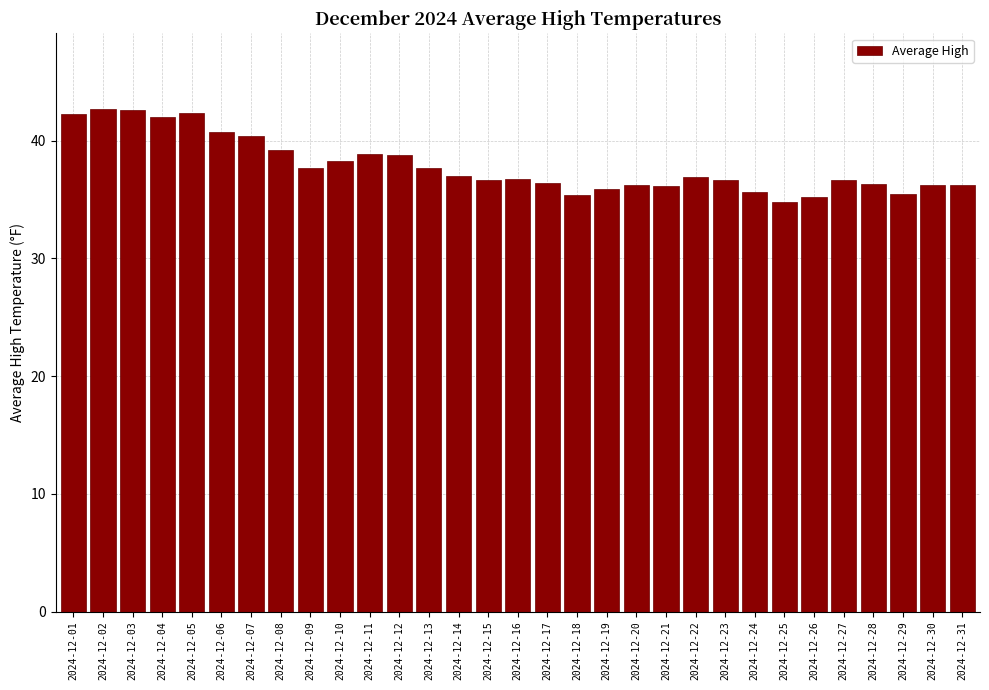

Which has a higher value, 2024-12-23 or 2024-12-03?

2024-12-03